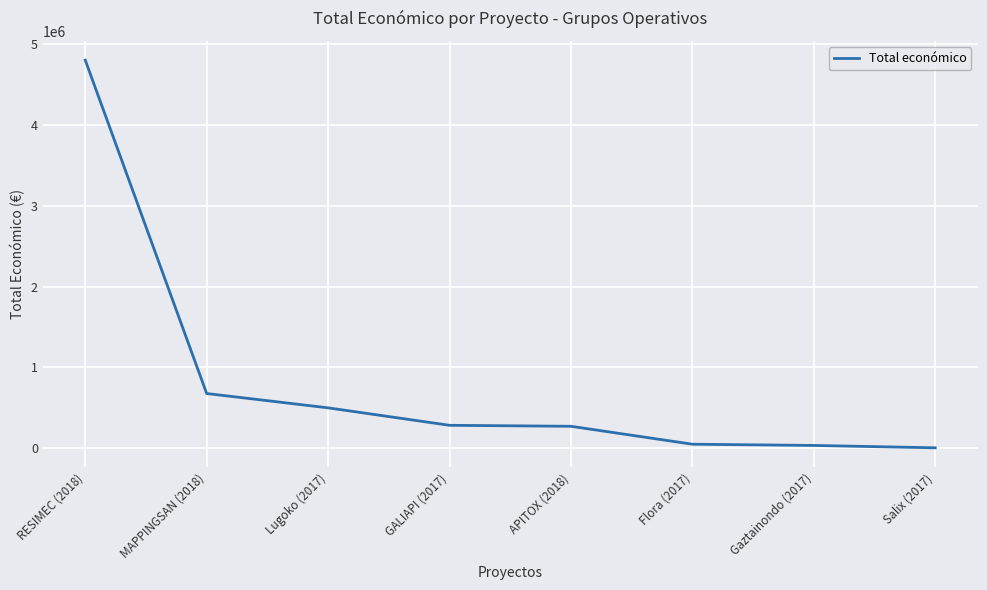

What is the maximum value shown in the chart?

4805923